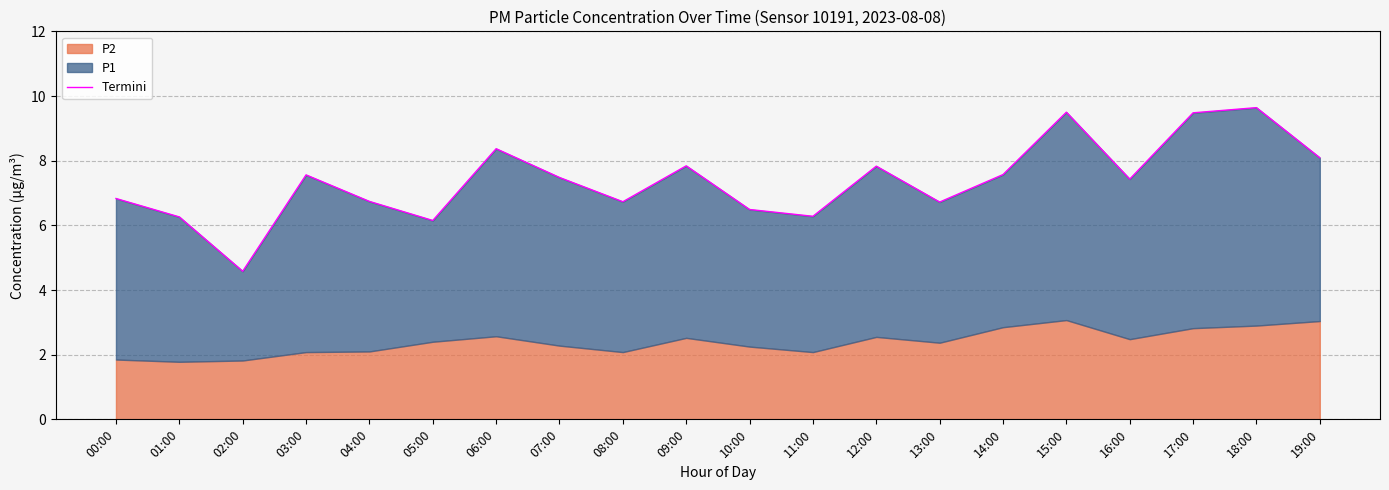

What is the label of the 2nd point from the right?

18:00